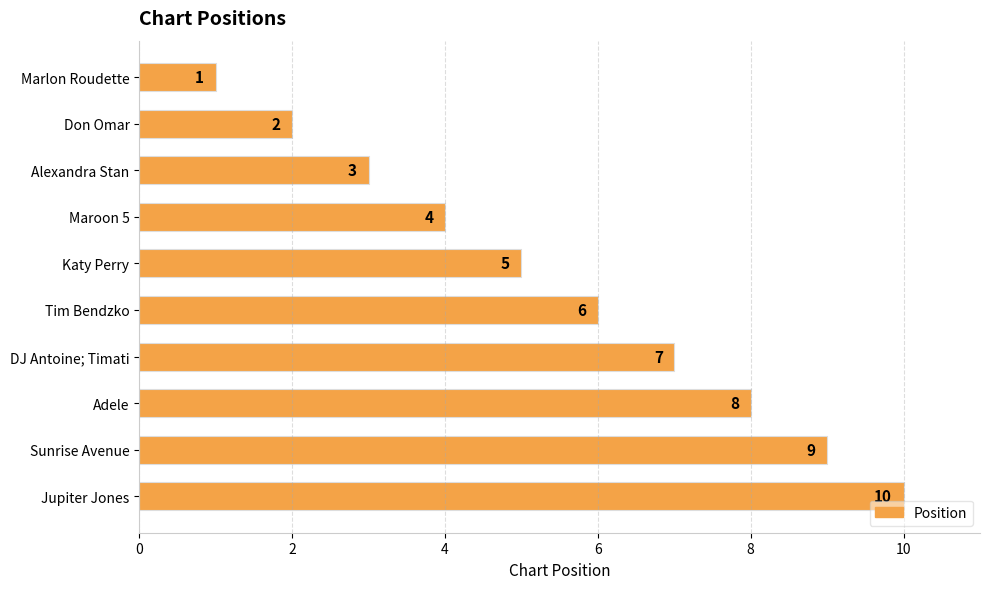

The value at Marlon Roudette is 1. True or false?

True